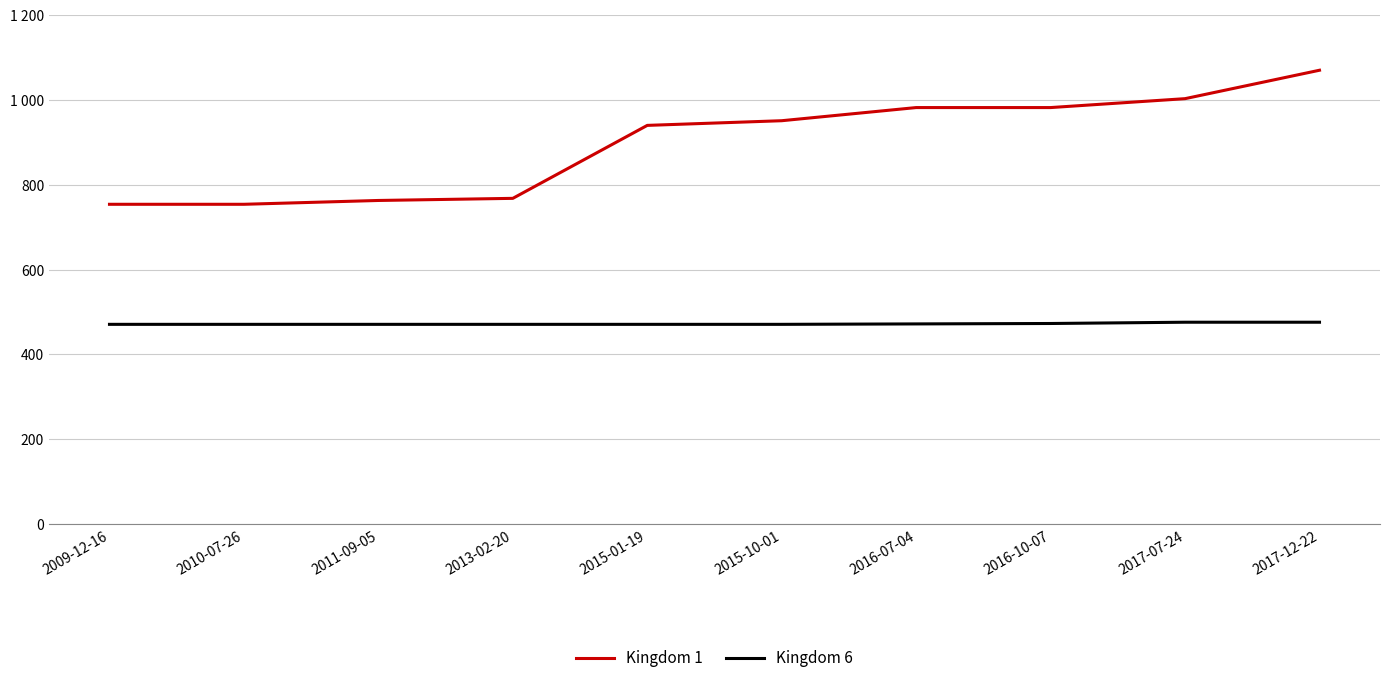

What are all the series names shown in the legend?

Kingdom 1, Kingdom 6